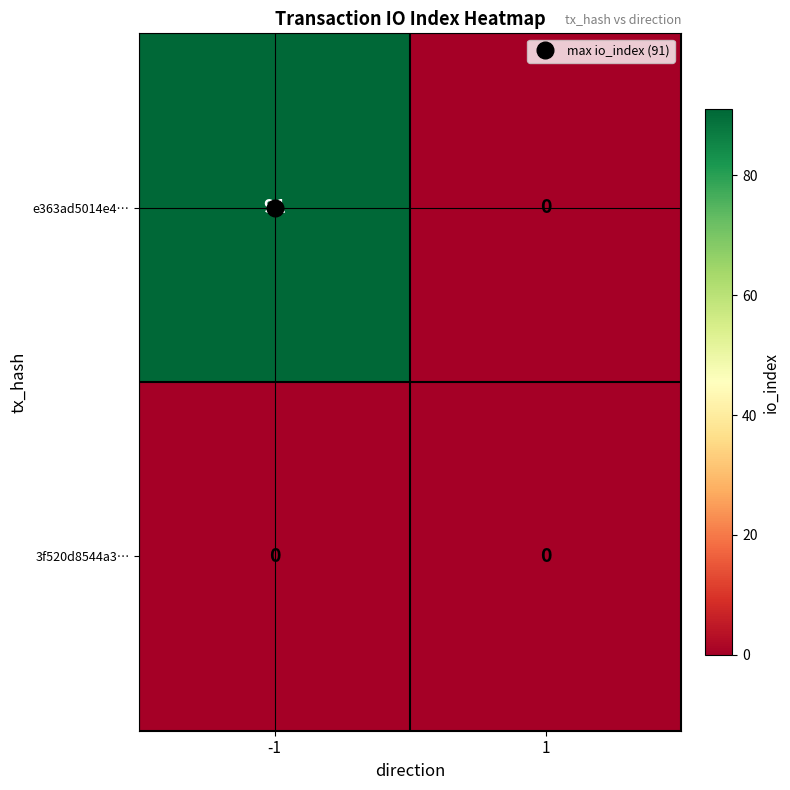

List the labels in order of e363ad5014e4… value, largest first.

-1, 1